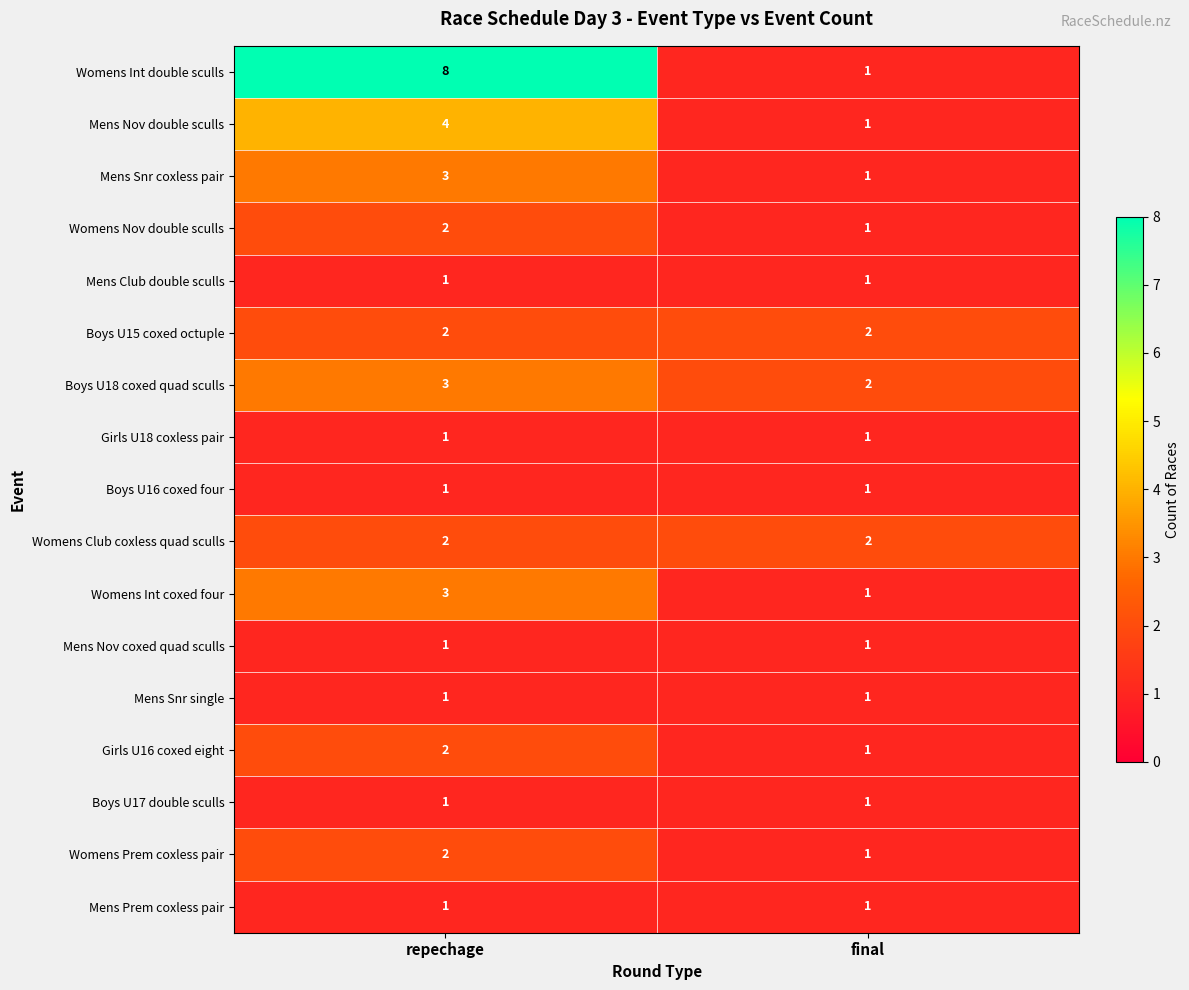

What is the maximum value shown in the chart?

8